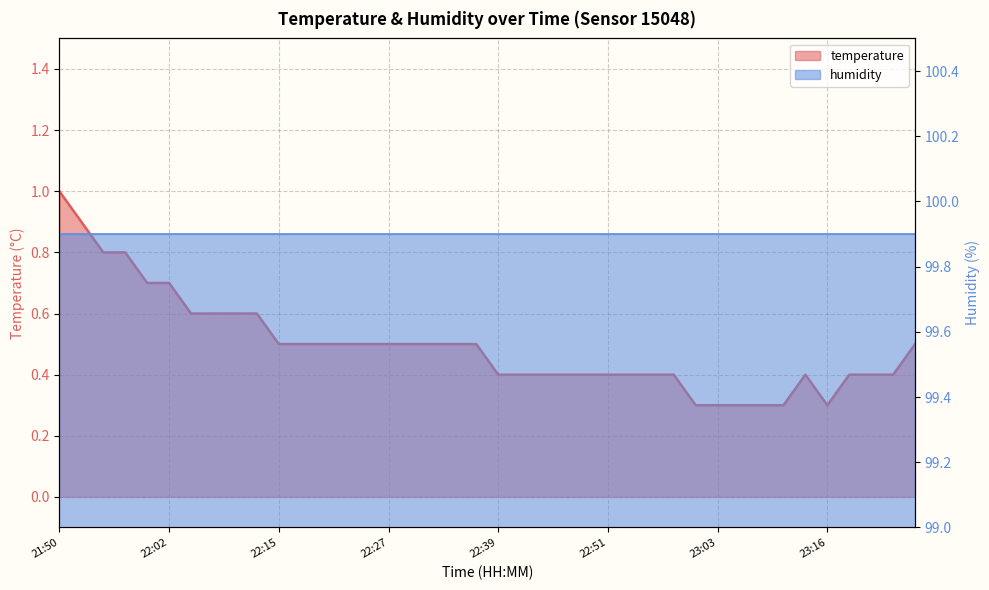

Where is the first local minimum?

23:16